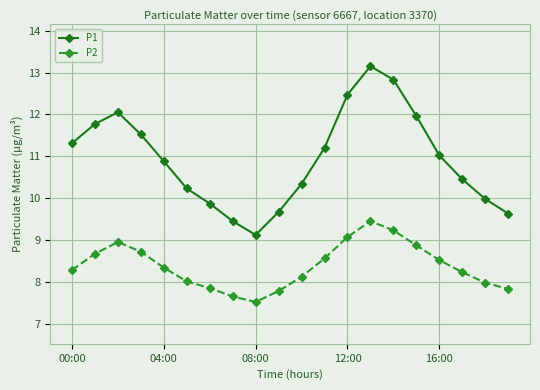

Rank the series by their average value, from lowest to highest.

P2, P1